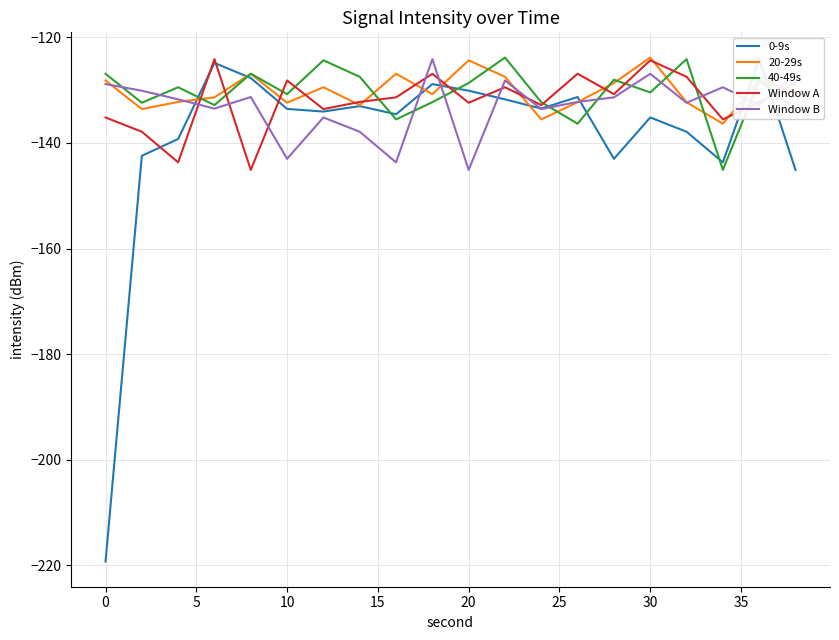

What is the minimum value for 20-29s?

-136.3